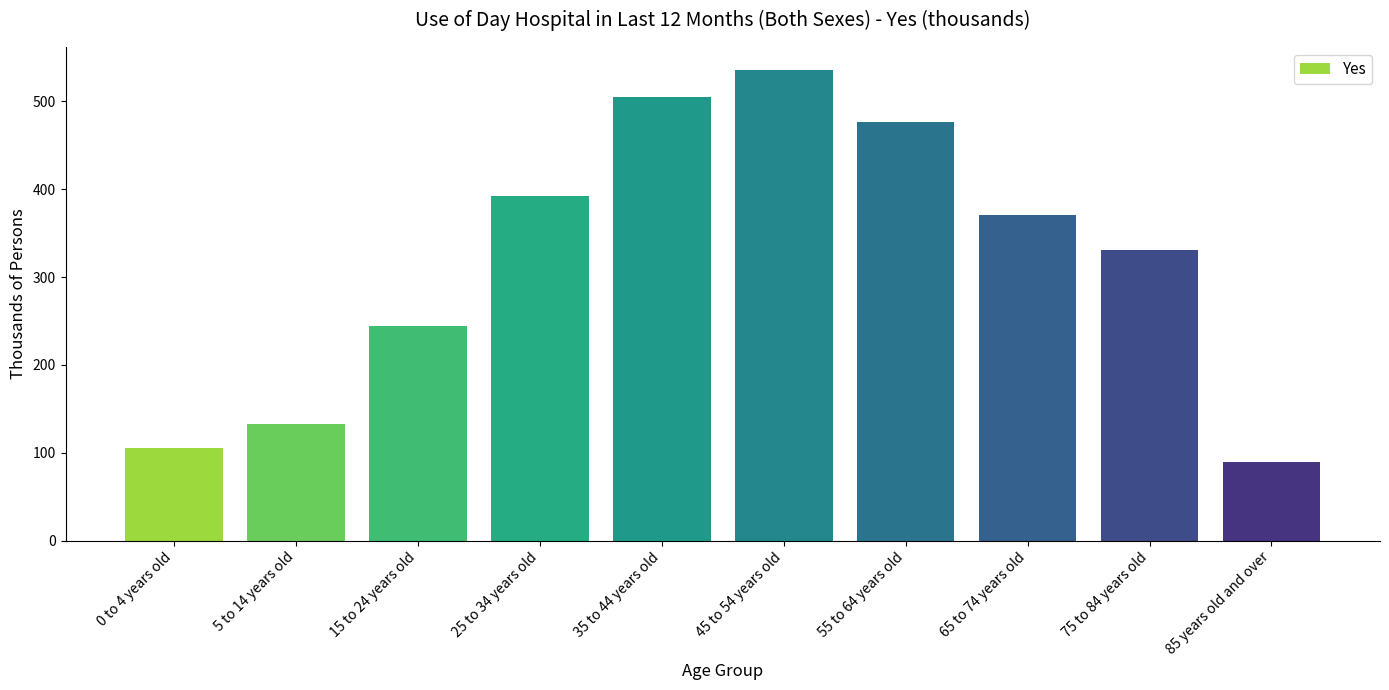

What is the minimum value shown in the chart?

89.5